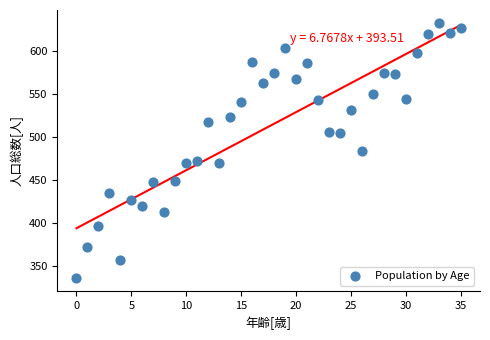

What is the range of Y values (max minus min)?

298